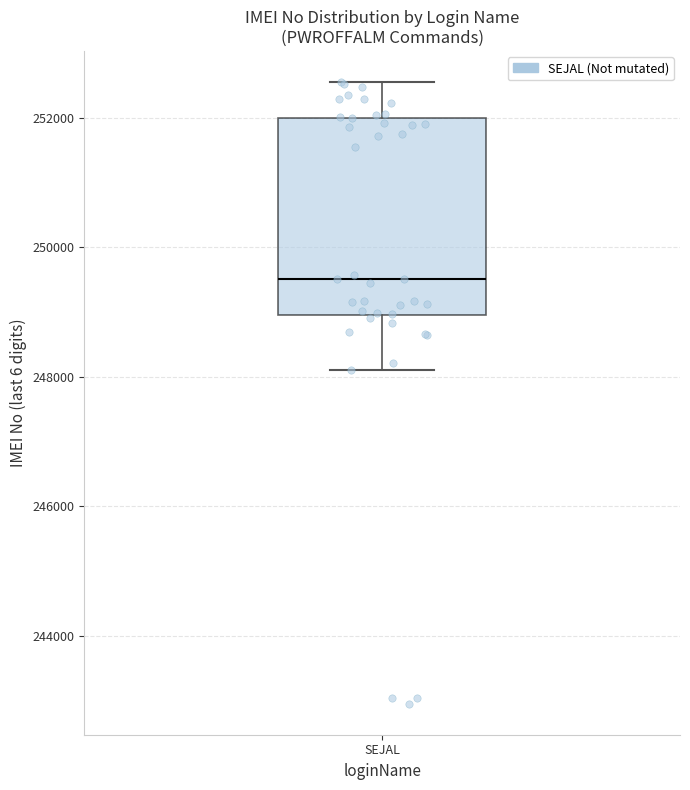

Transcribe this box plot: give where the median line is, the range the box spans, and where the two whiskers end, as read against the y-axis. The values are not printed on the chart, so give them approximately, as read against the axis.

median 249600, box 249000 to 252000, whiskers 248200 to 252600